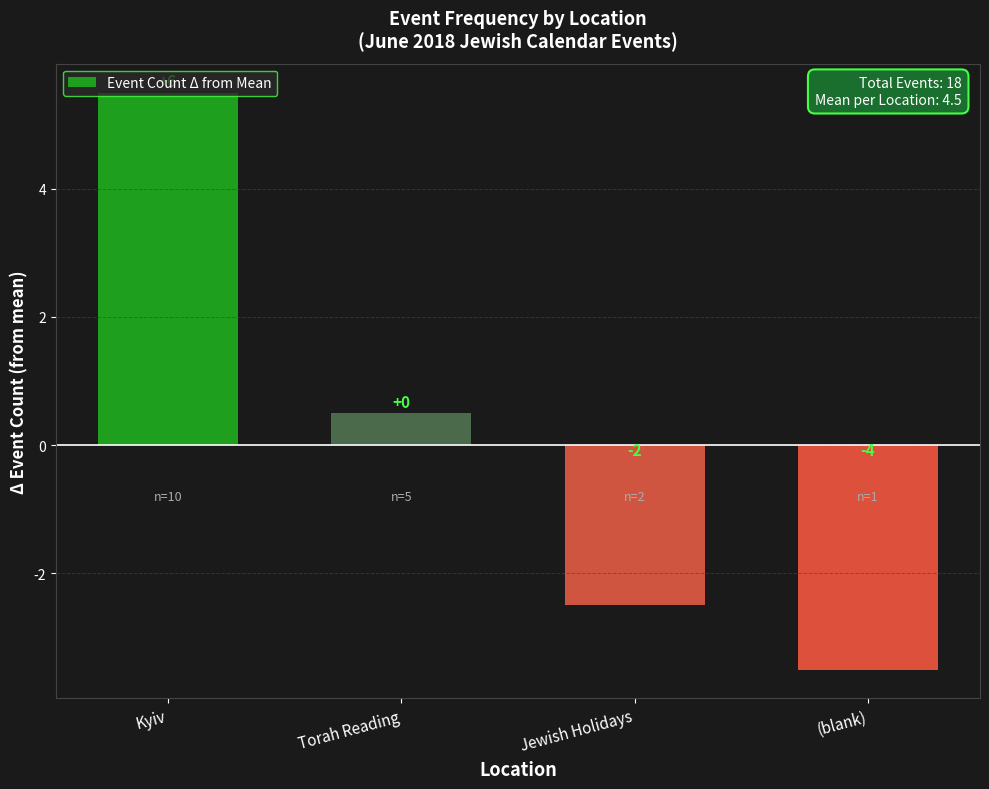

Are the bars horizontal?

No